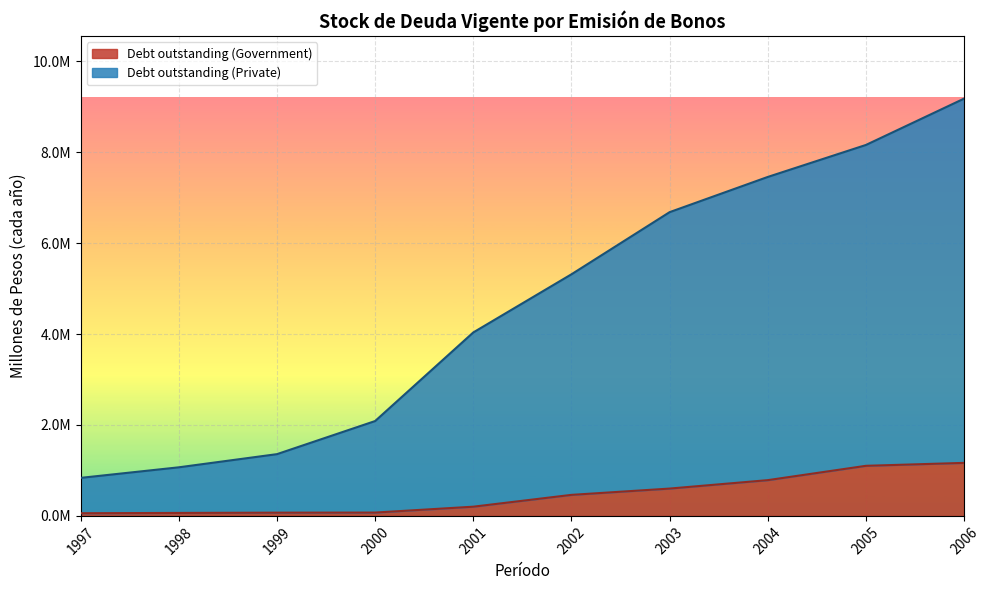

Rank the series at 1997 from highest to lowest value.

Debt outstanding (Private), Debt outstanding (Government)